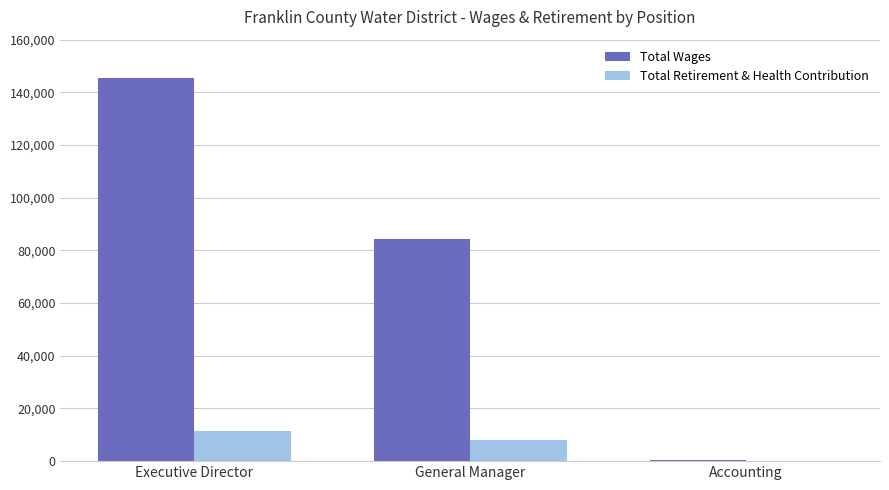

What are all the series names shown in the legend?

Total Wages, Total Retirement & Health Contribution